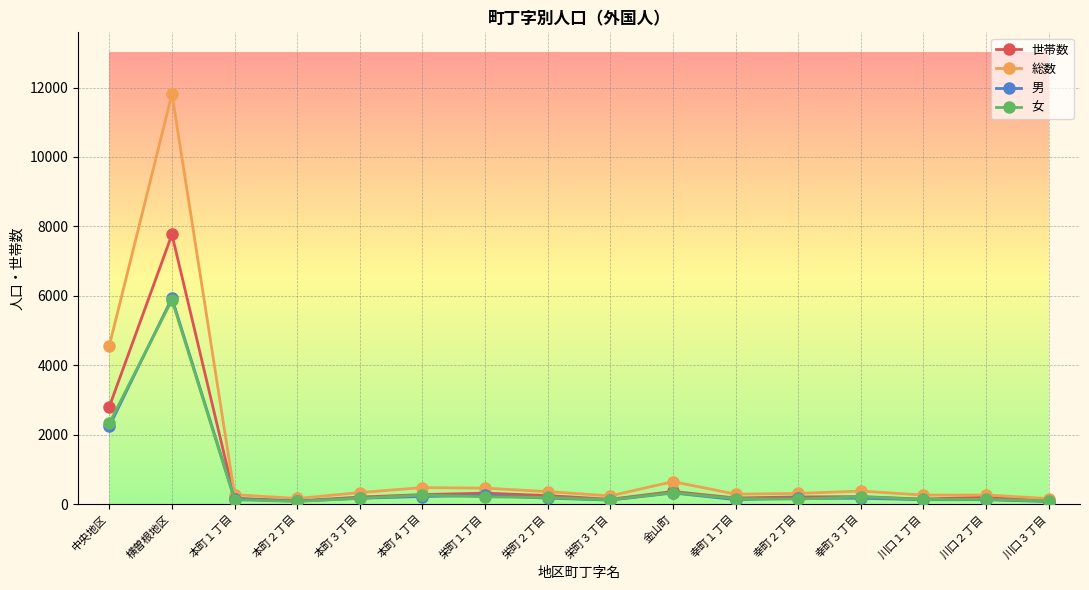

The value of 世帯数 at 横曽根地区 is 7767. True or false?

True